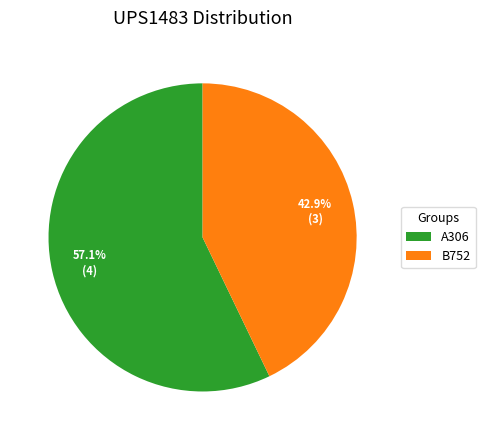

What is the majority slice?

A306